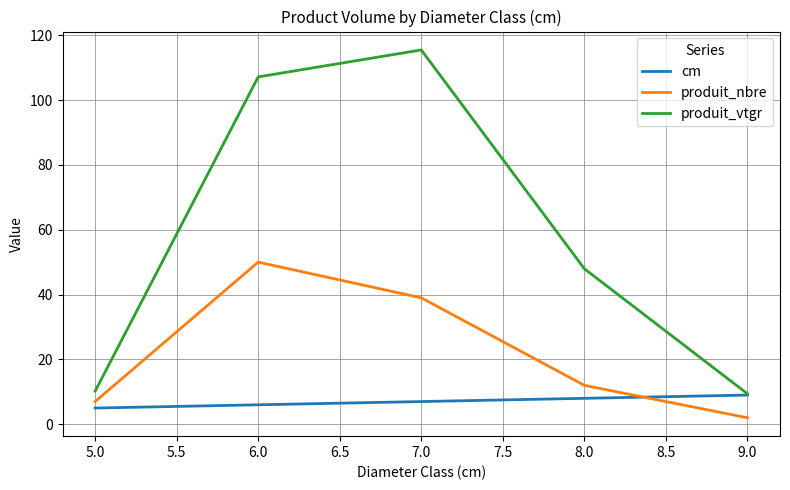

The value of produit_nbre at 7.0 is 67.5. True or false?

False